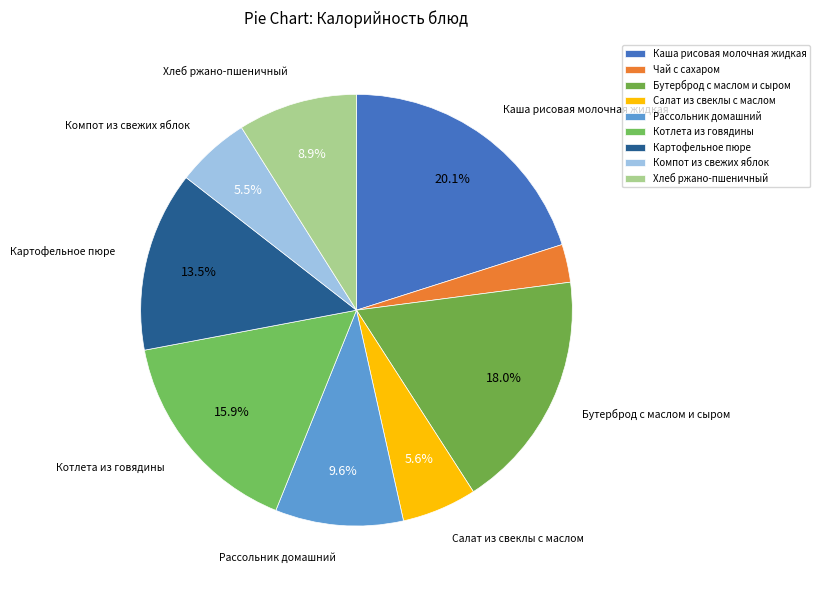

Count the number of slices in the pie.

9